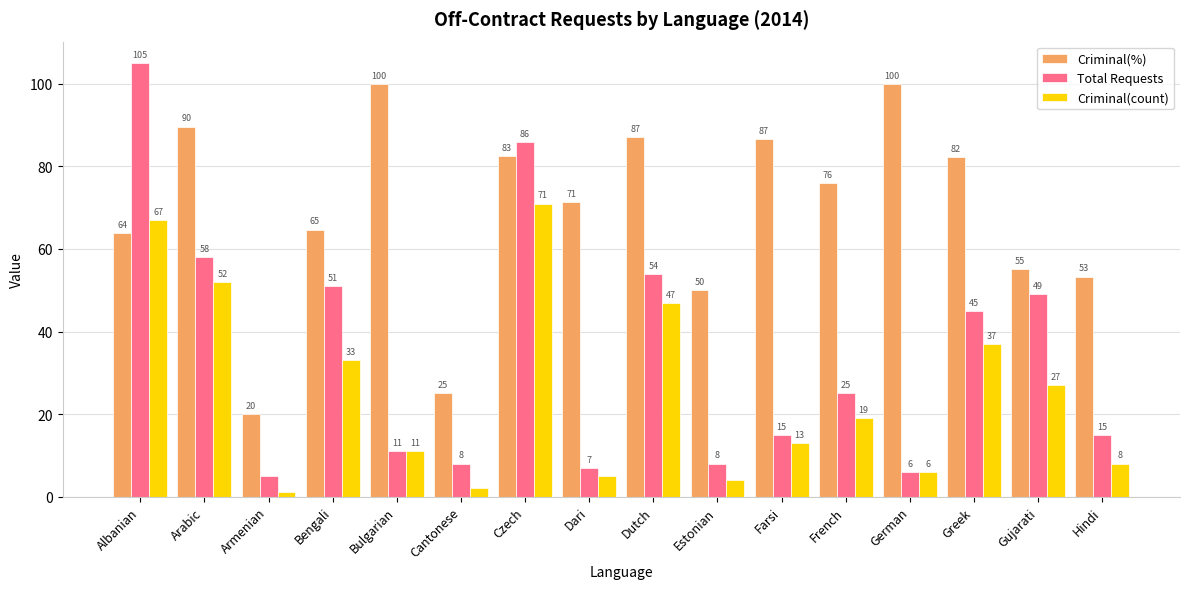

Between Albanian and Estonian, which series saw the biggest shift?

Total Requests